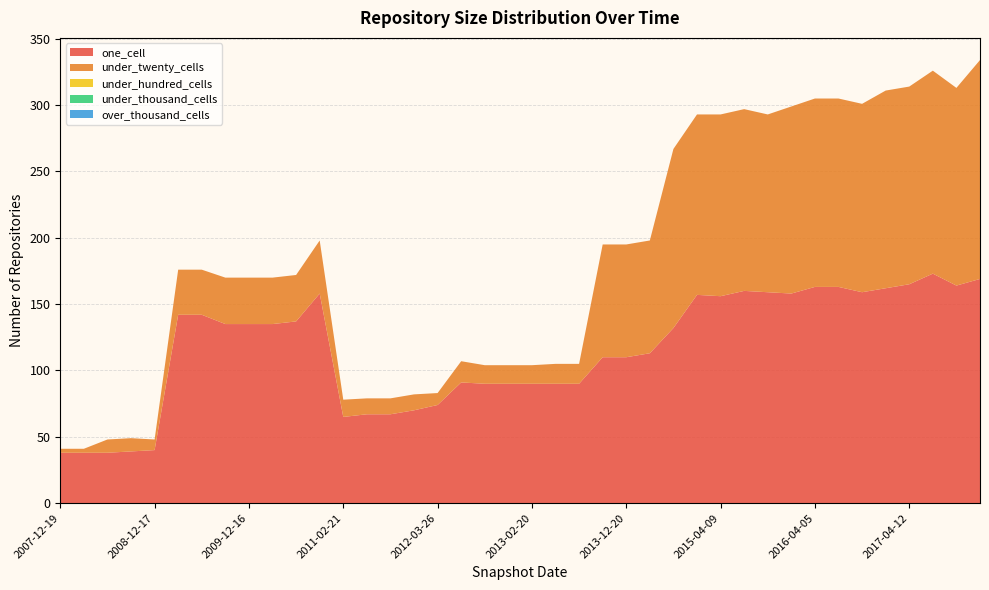

Reading right to left, list all the values displayed in this chart.

one_cell: 2017-12-22=169	2017-10-12=164	2017-07-24=173	2017-04-12=165	2016-12-27=162	2016-10-07=159	2016-07-04=163	2016-04-05=163	2016-01-04=158	2015-10-01=159	2015-07-03=160	2015-04-09=156	2015-01-19=157	2014-09-08=132	2014-03-28=113	2013-12-20=110	2013-09-10=110	2013-07-09=90	2013-05-21=90	2013-02-20=90	2012-12-11=90	2012-10-31=90	2012-07-13=91	2012-03-26=74	2012-01-18=70	2011-09-05=67	2011-06-10=67	2011-02-21=65	2010-11-17=158	2010-07-26=137	2010-04-01=135	2009-12-16=135	2009-09-25=135	2009-06-17=142	2009-04-06=142	2008-12-17=40	2008-10-10=39	2008-06-27=38	2008-04-01=38	2007-12-19=38
under_twenty_cells: 2017-12-22=165	2017-10-12=149	2017-07-24=153	2017-04-12=149	2016-12-27=149	2016-10-07=142	2016-07-04=142	2016-04-05=142	2016-01-04=141	2015-10-01=134	2015-07-03=137	2015-04-09=137	2015-01-19=136	2014-09-08=135	2014-03-28=85	2013-12-20=85	2013-09-10=85	2013-07-09=15	2013-05-21=15	2013-02-20=14	2012-12-11=14	2012-10-31=14	2012-07-13=16	2012-03-26=9	2012-01-18=12	2011-09-05=12	2011-06-10=12	2011-02-21=13	2010-11-17=40	2010-07-26=35	2010-04-01=35	2009-12-16=35	2009-09-25=35	2009-06-17=34	2009-04-06=34	2008-12-17=8	2008-10-10=10	2008-06-27=10	2008-04-01=3	2007-12-19=3
under_hundred_cells: 2017-12-22=0	2017-10-12=0	2017-07-24=0	2017-04-12=0	2016-12-27=0	2016-10-07=0	2016-07-04=0	2016-04-05=0	2016-01-04=0	2015-10-01=0	2015-07-03=0	2015-04-09=0	2015-01-19=0	2014-09-08=0	2014-03-28=0	2013-12-20=0	2013-09-10=0	2013-07-09=0	2013-05-21=0	2013-02-20=0	2012-12-11=0	2012-10-31=0	2012-07-13=0	2012-03-26=0	2012-01-18=0	2011-09-05=0	2011-06-10=0	2011-02-21=0	2010-11-17=0	2010-07-26=0	2010-04-01=0	2009-12-16=0	2009-09-25=0	2009-06-17=0	2009-04-06=0	2008-12-17=0	2008-10-10=0	2008-06-27=0	2008-04-01=0	2007-12-19=0
under_thousand_cells: 2017-12-22=0	2017-10-12=0	2017-07-24=0	2017-04-12=0	2016-12-27=0	2016-10-07=0	2016-07-04=0	2016-04-05=0	2016-01-04=0	2015-10-01=0	2015-07-03=0	2015-04-09=0	2015-01-19=0	2014-09-08=0	2014-03-28=0	2013-12-20=0	2013-09-10=0	2013-07-09=0	2013-05-21=0	2013-02-20=0	2012-12-11=0	2012-10-31=0	2012-07-13=0	2012-03-26=0	2012-01-18=0	2011-09-05=0	2011-06-10=0	2011-02-21=0	2010-11-17=0	2010-07-26=0	2010-04-01=0	2009-12-16=0	2009-09-25=0	2009-06-17=0	2009-04-06=0	2008-12-17=0	2008-10-10=0	2008-06-27=0	2008-04-01=0	2007-12-19=0
over_thousand_cells: 2017-12-22=0	2017-10-12=0	2017-07-24=0	2017-04-12=0	2016-12-27=0	2016-10-07=0	2016-07-04=0	2016-04-05=0	2016-01-04=0	2015-10-01=0	2015-07-03=0	2015-04-09=0	2015-01-19=0	2014-09-08=0	2014-03-28=0	2013-12-20=0	2013-09-10=0	2013-07-09=0	2013-05-21=0	2013-02-20=0	2012-12-11=0	2012-10-31=0	2012-07-13=0	2012-03-26=0	2012-01-18=0	2011-09-05=0	2011-06-10=0	2011-02-21=0	2010-11-17=0	2010-07-26=0	2010-04-01=0	2009-12-16=0	2009-09-25=0	2009-06-17=0	2009-04-06=0	2008-12-17=0	2008-10-10=0	2008-06-27=0	2008-04-01=0	2007-12-19=0